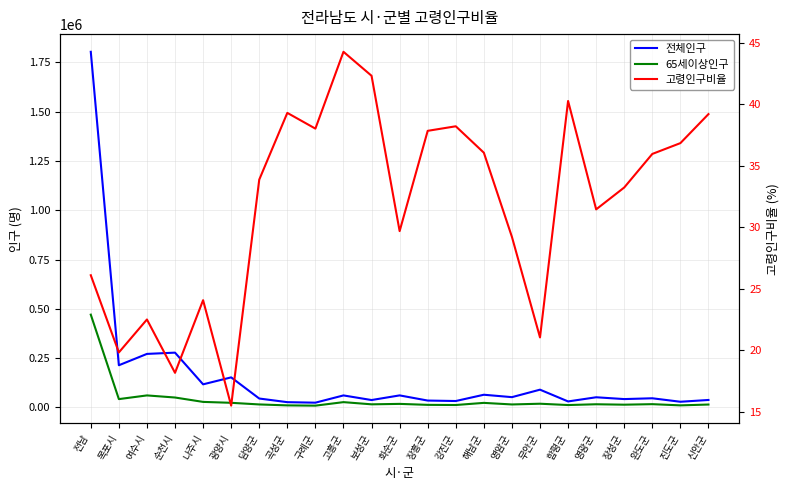

At which label does 고령인구비율 first exceed 33?

담양군